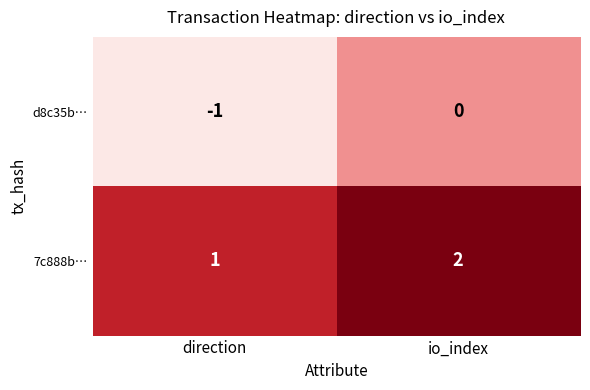

List the labels in order of 7c888b… value, largest first.

io_index, direction